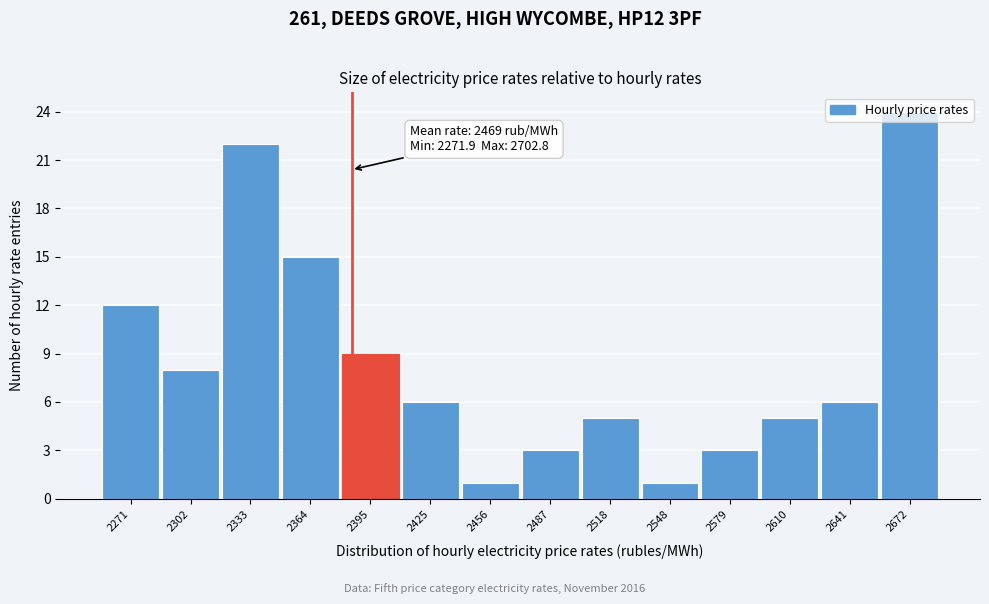

Is it true that the value at 2456 is 1?

True